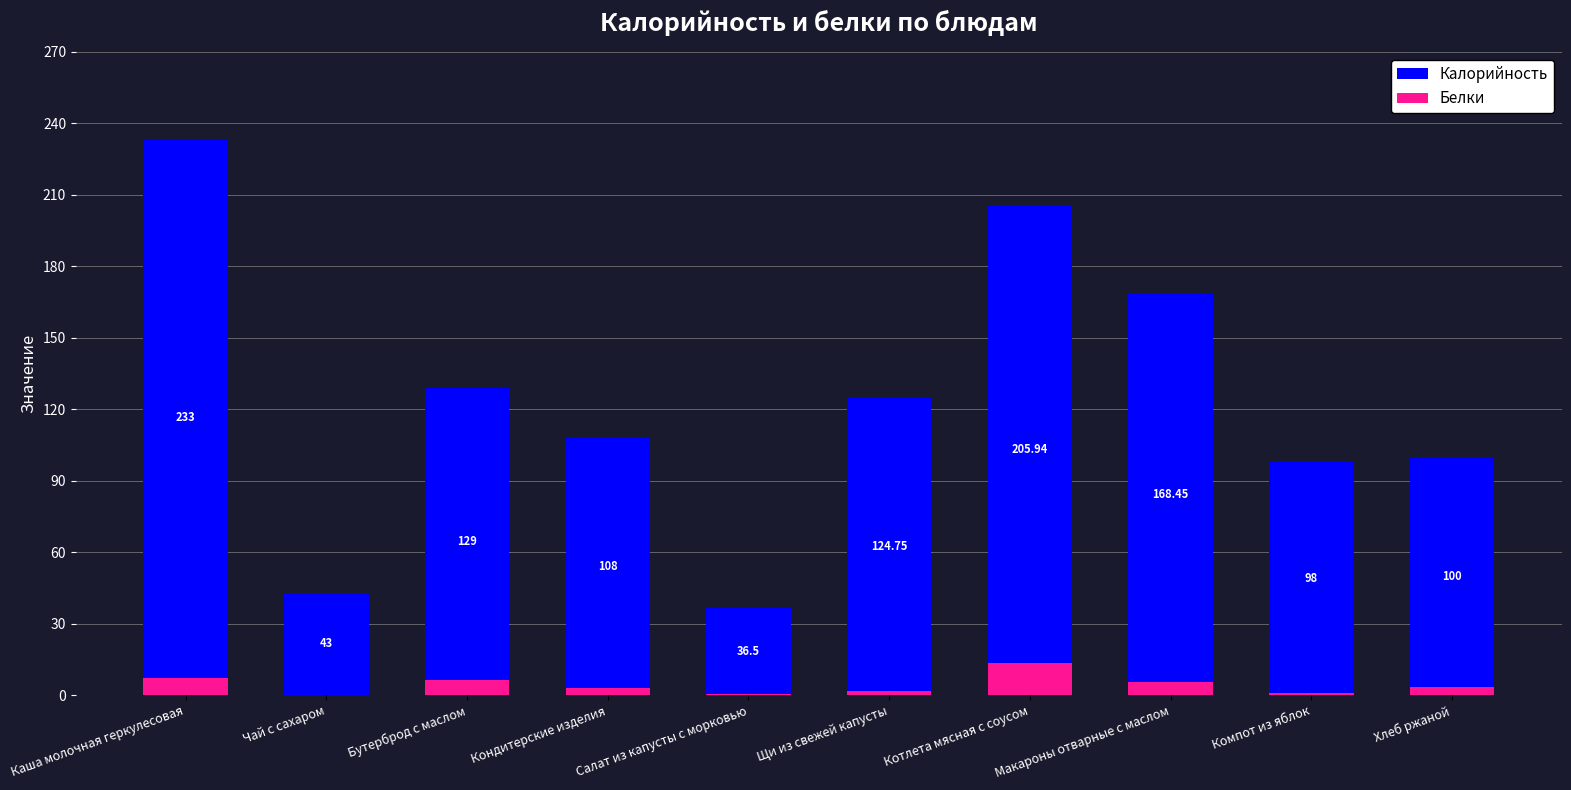

Which series has the largest range (max minus min)?

Калорийность